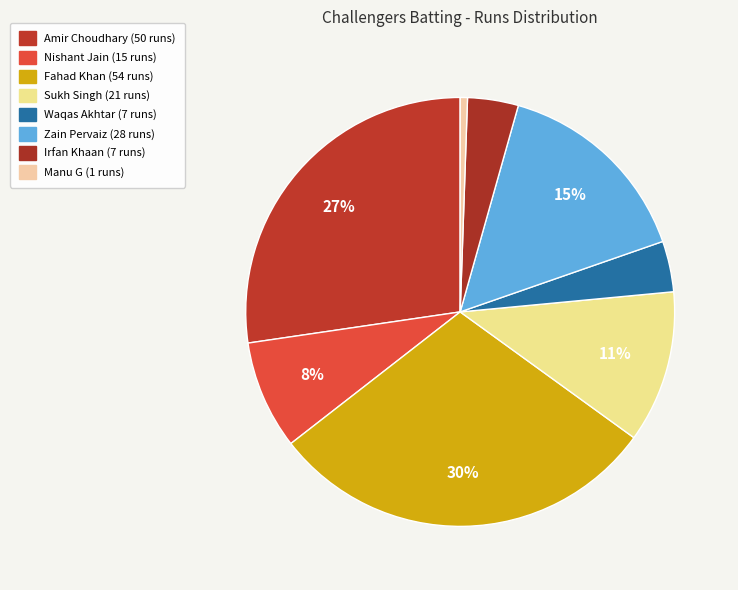

Is there any slice that represents more than half of the pie?

No